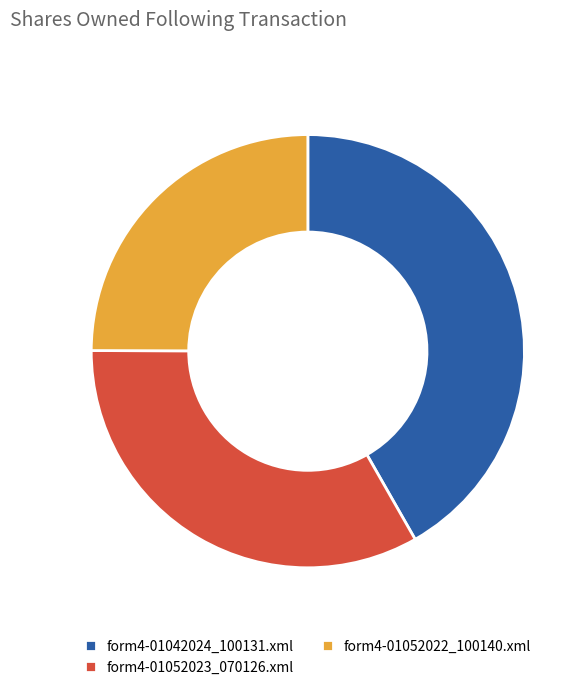

Do form4-01052023_070126.xml and form4-01042024_100131.xml together represent more than half of the pie?

Yes